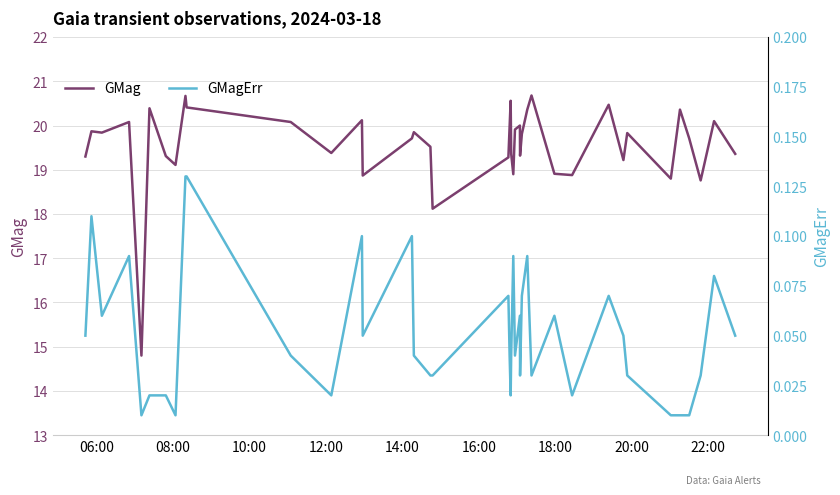

How many categories are shown in the chart?

40